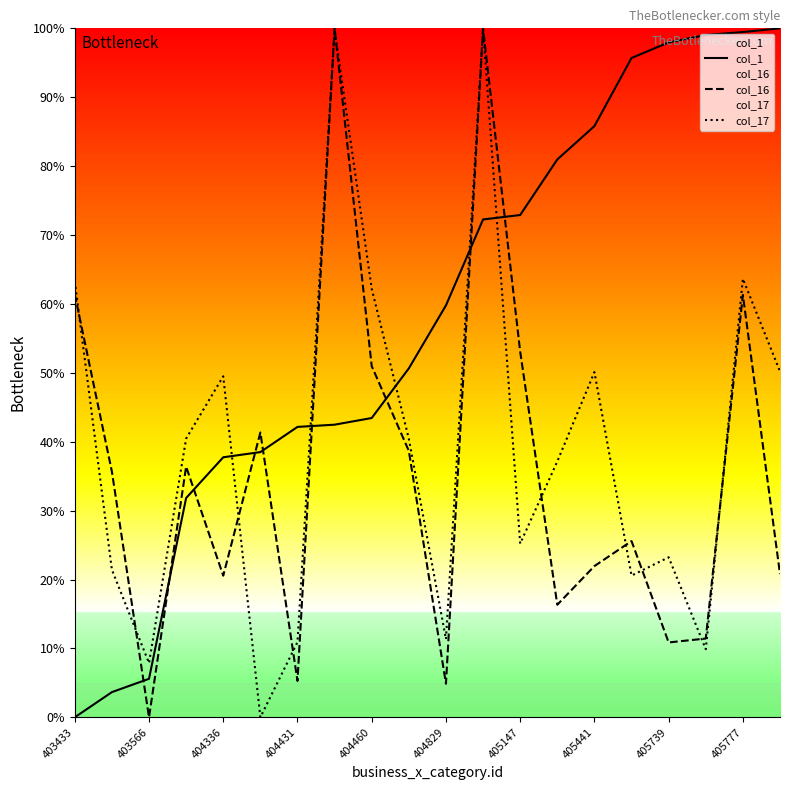

What is the value of the col_16 point at the 19th from the left?

61.3